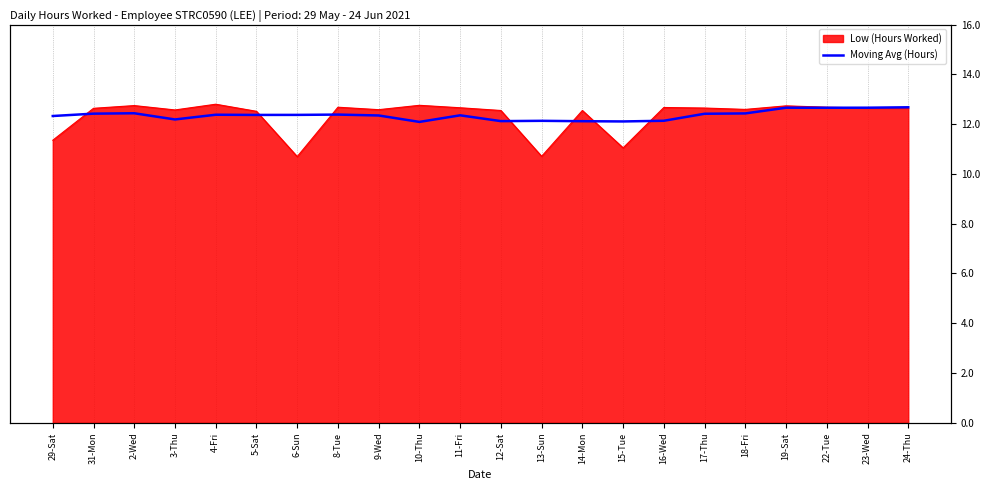

True or false: the data shows 11.2 at 29-Sat.

True